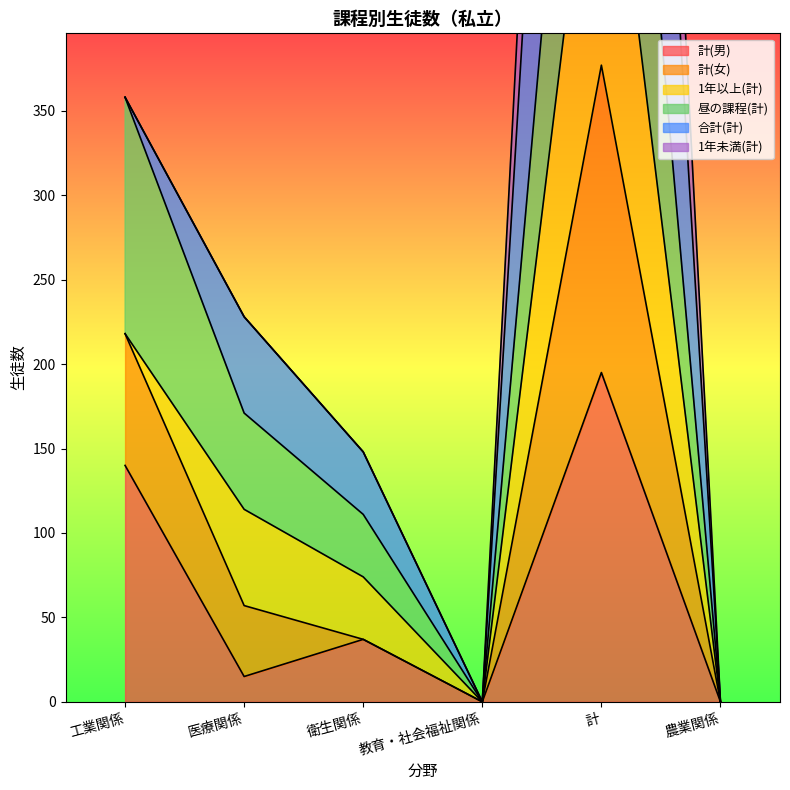

Where is 計(男) nearest to the value 97?

工業関係